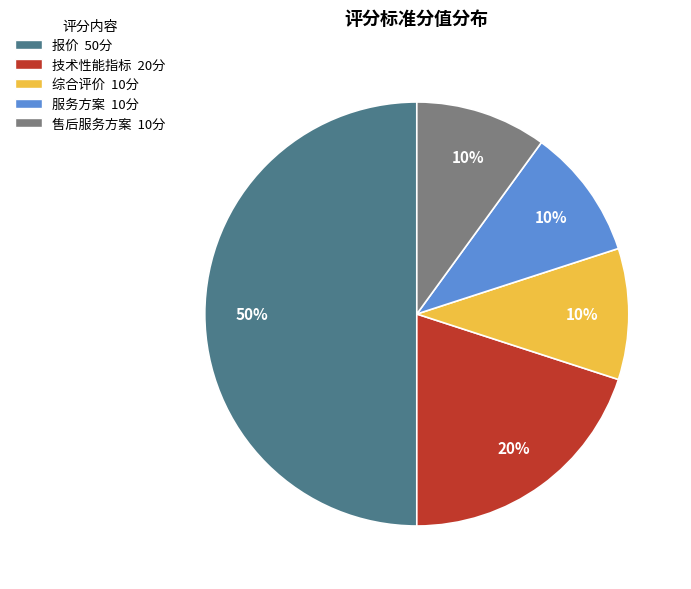

Is it true that 售后服务方案 10分 is 20% of the pie?

False